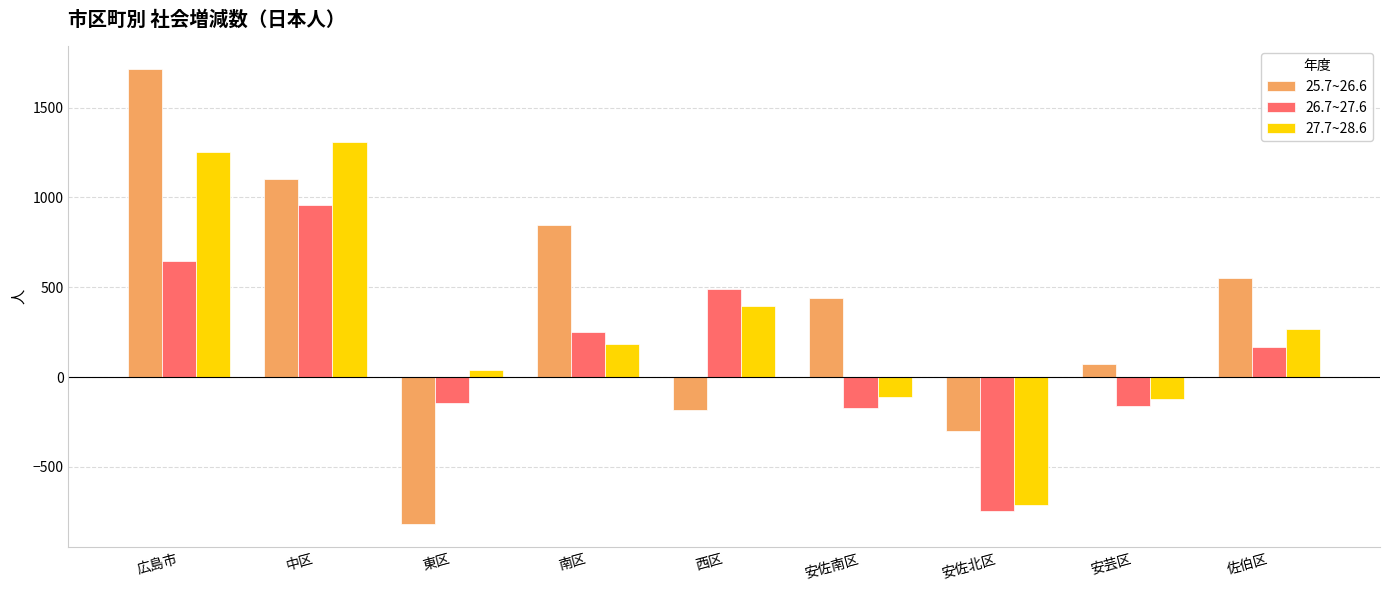

What is the sum of the 26.7~27.6 values at 佐伯区 and 中区?

1128